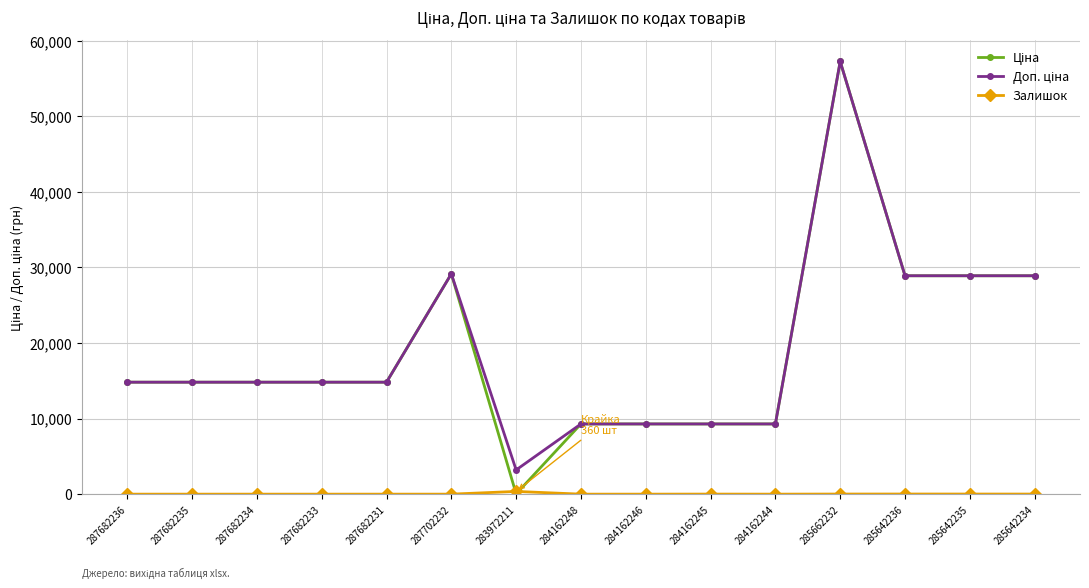

What is the greatest value displayed?

57258.0